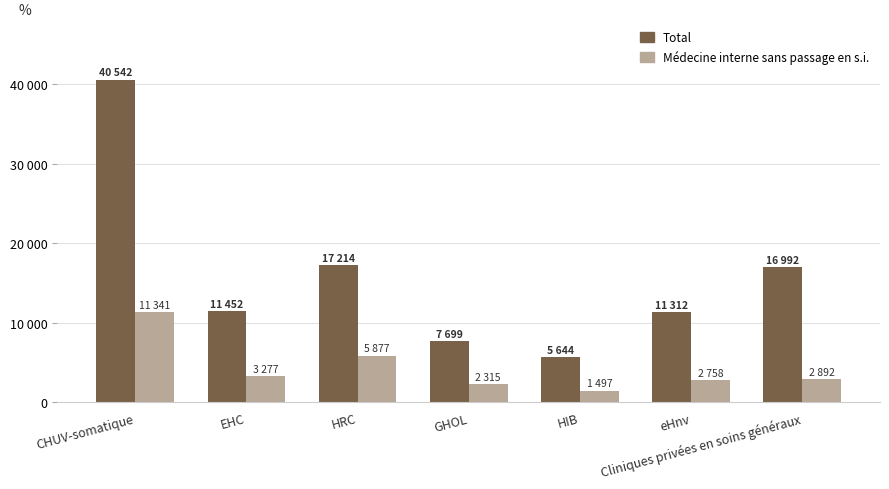

At which category does the chart reach its minimum across all series?

HIB